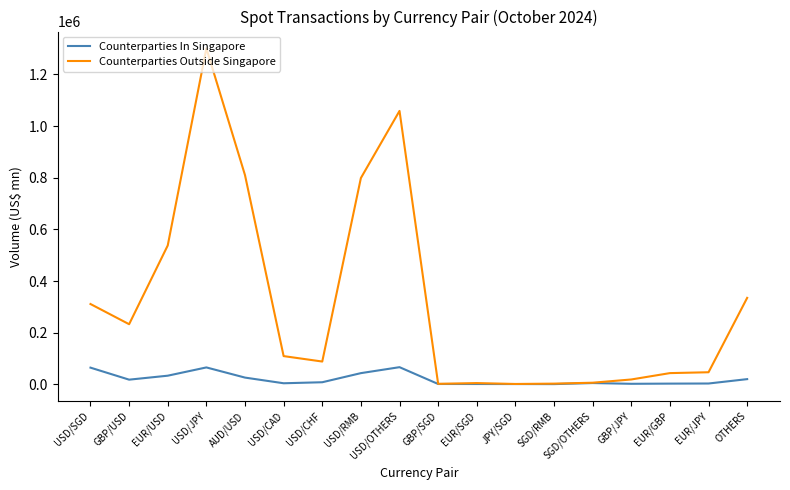

What value does the Counterparties In Singapore series have at USD/JPY?

65530